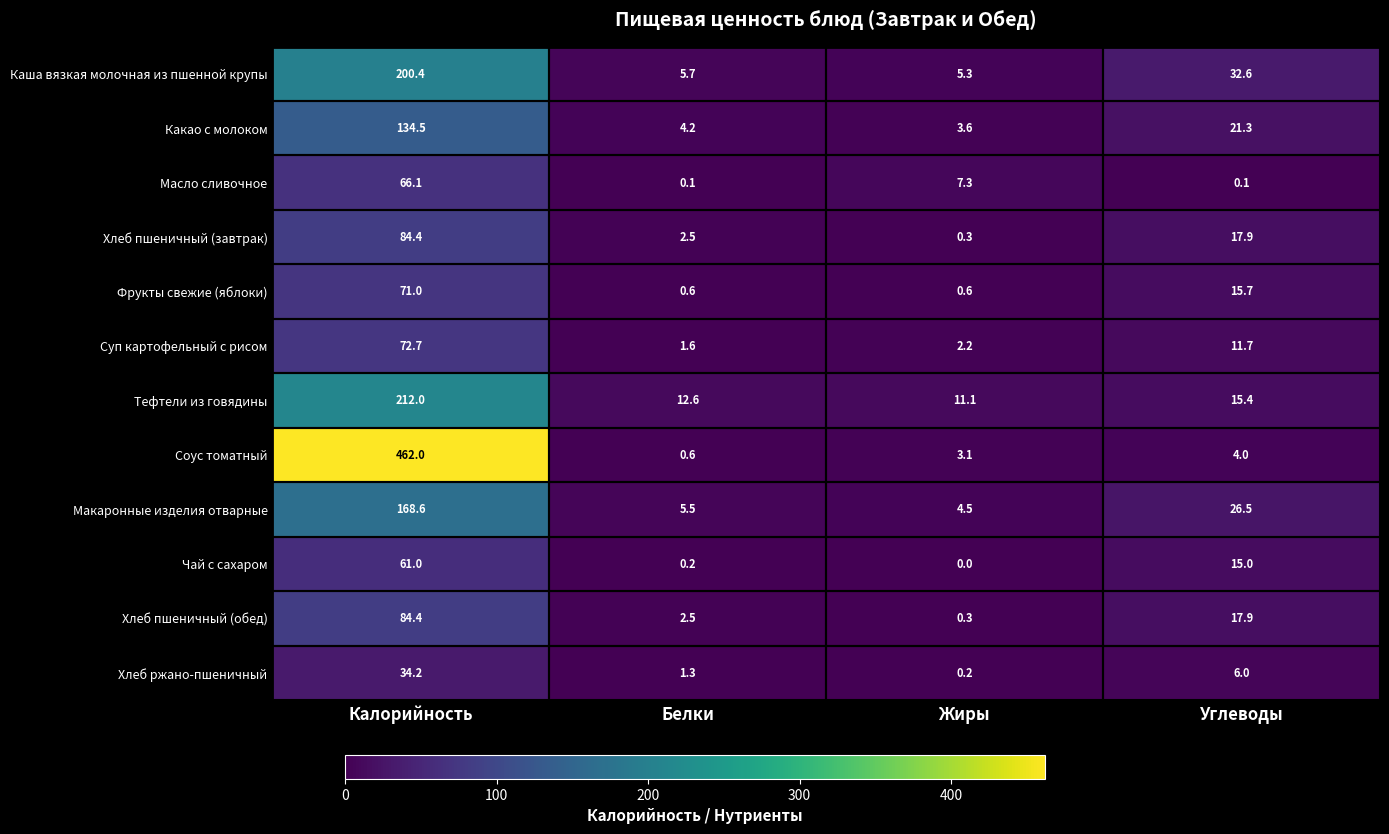

What is the spread (max minus min) of values at Калорийность?

427.8